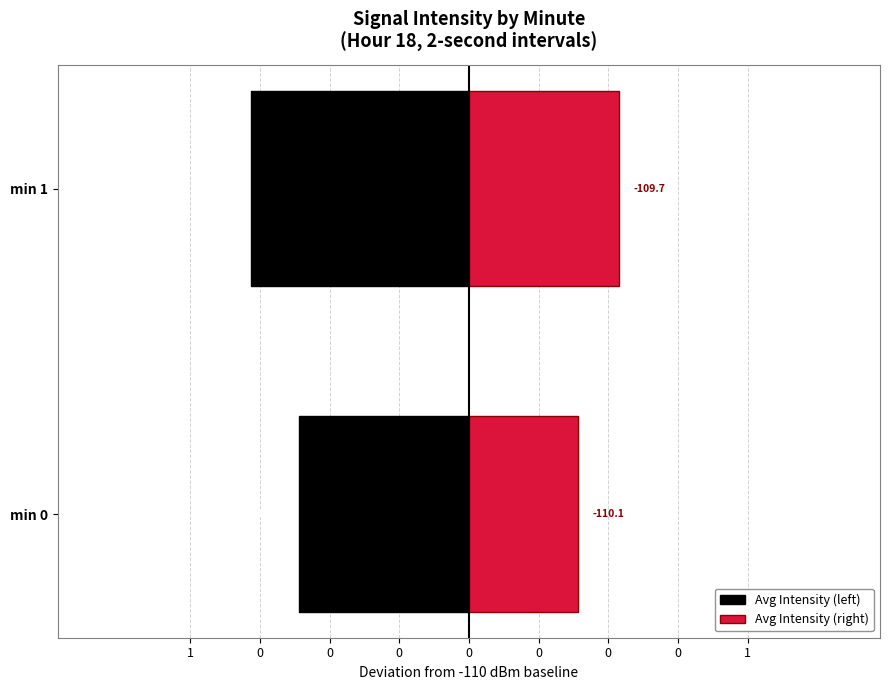

What is the average value of the Avg Intensity (left) series?

-0.7